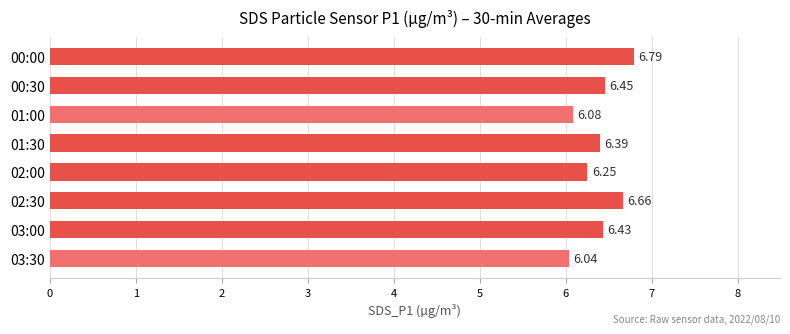

List the labels in order of value, smallest first.

03:30, 01:00, 02:00, 01:30, 03:00, 00:30, 02:30, 00:00